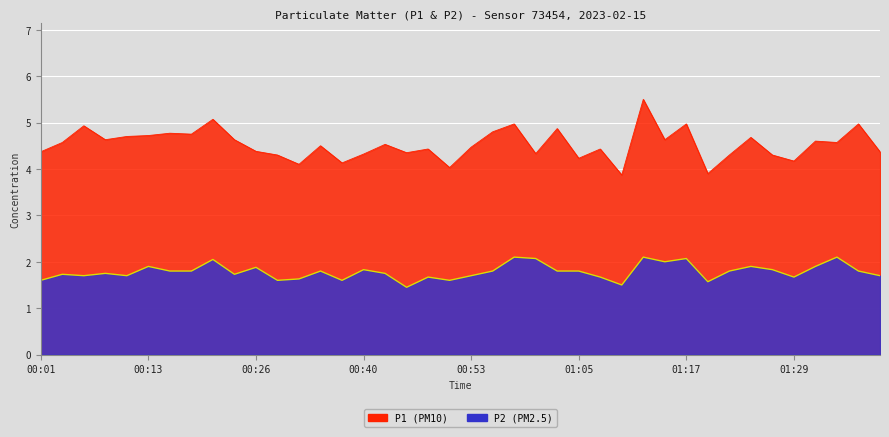

List the series in order of their peak value, highest first.

P1, P2